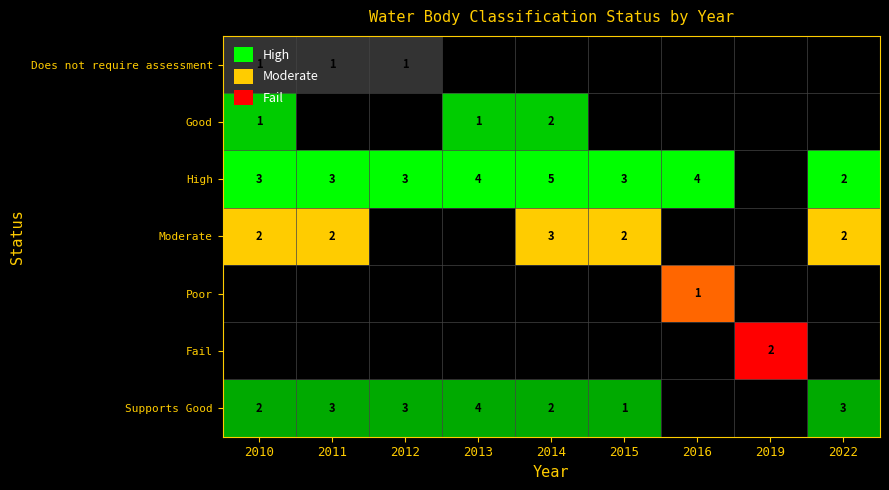

True or false: 2022 has a value of 2 at High.

True